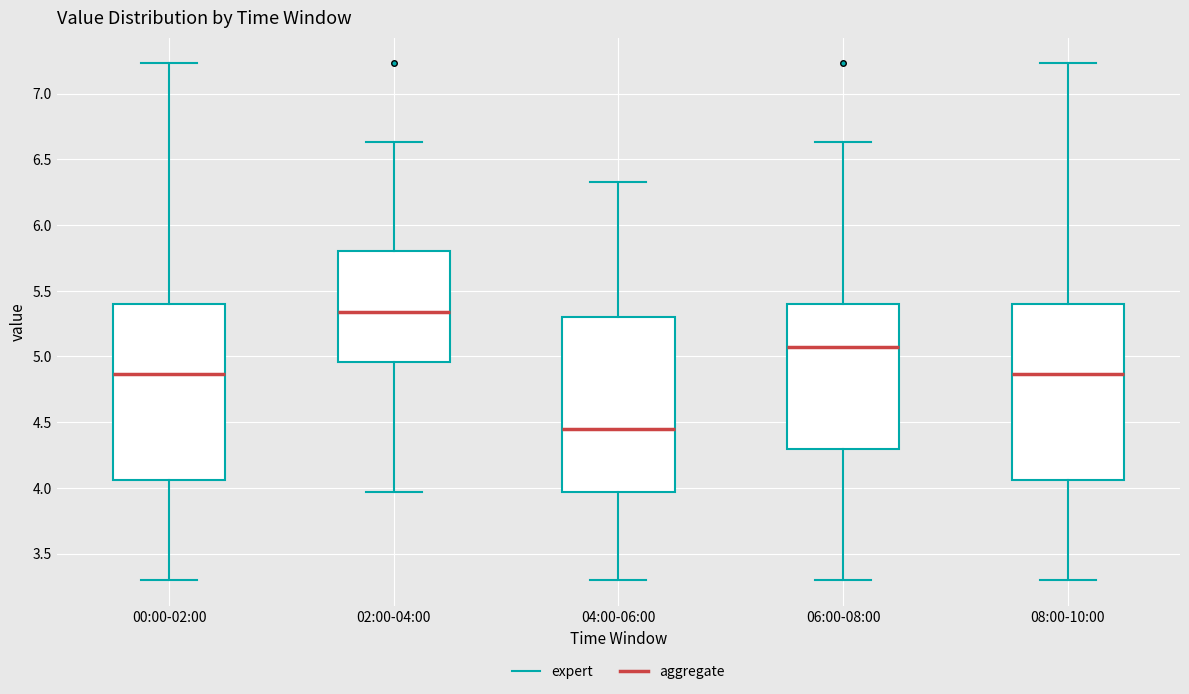

Where is the upper edge of the box for 06:00-08:00 on the y-axis? The values are not printed on the chart, so give them approximately, as read against the axis.

5.40